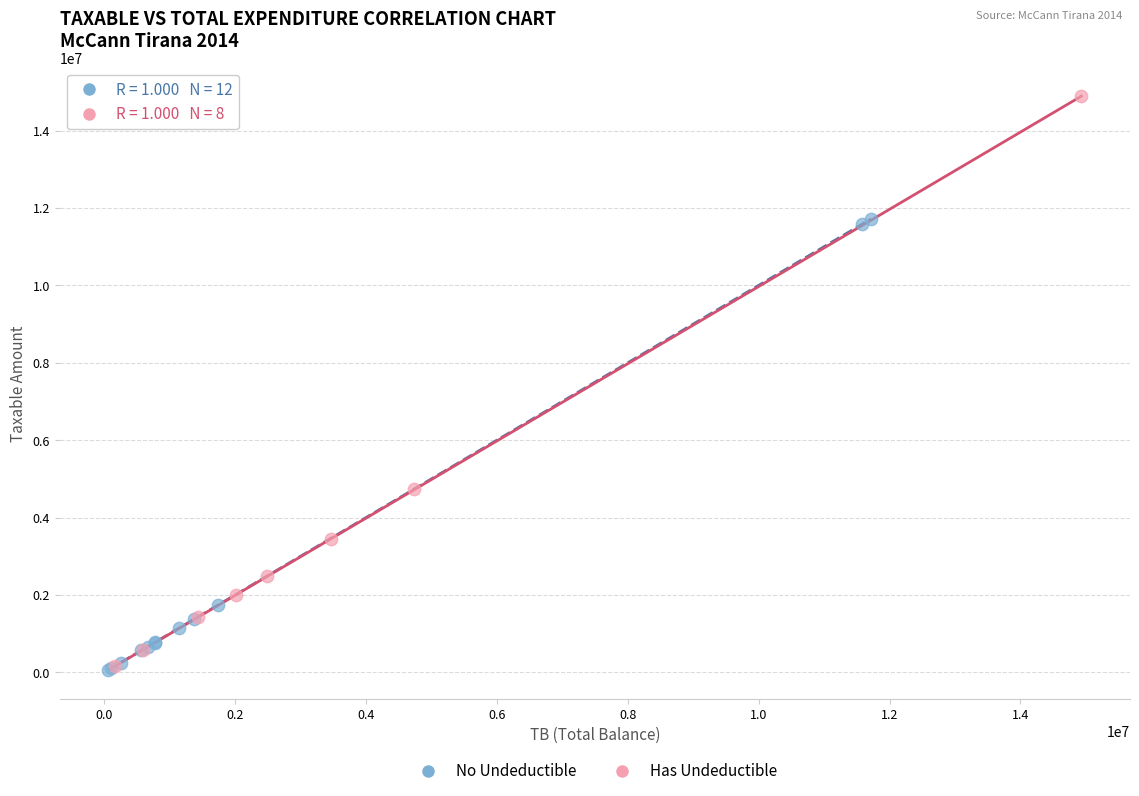

Which series has the widest spread of Y values?

Has Undeductible